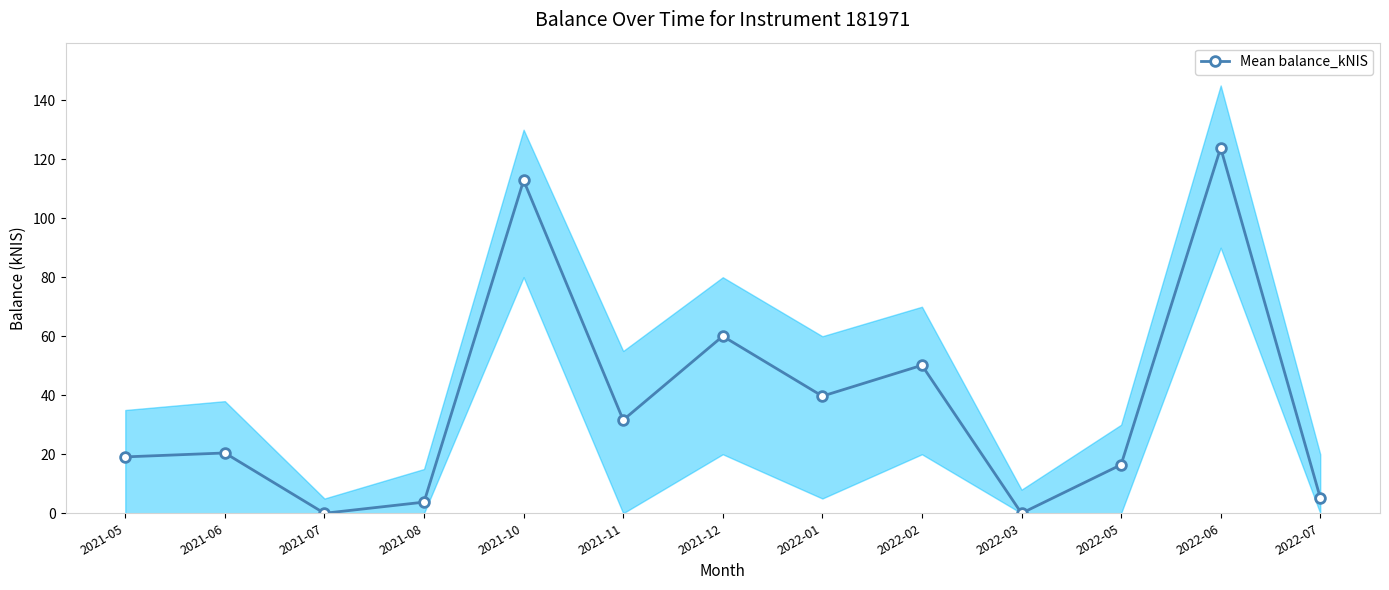

Reading right to left, list all the values displayed in this chart.

5.3	123.8	16.4	0.0	50.2	39.7	60.0	31.6	112.8	3.8	0.0	20.4	19.1